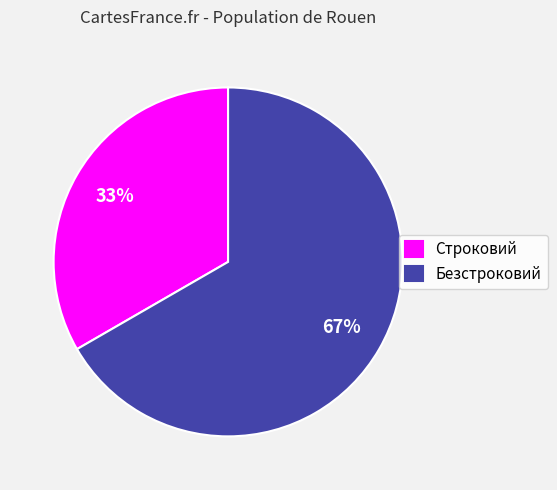

Do Строковий and Безстроковий together represent more than half of the pie?

Yes